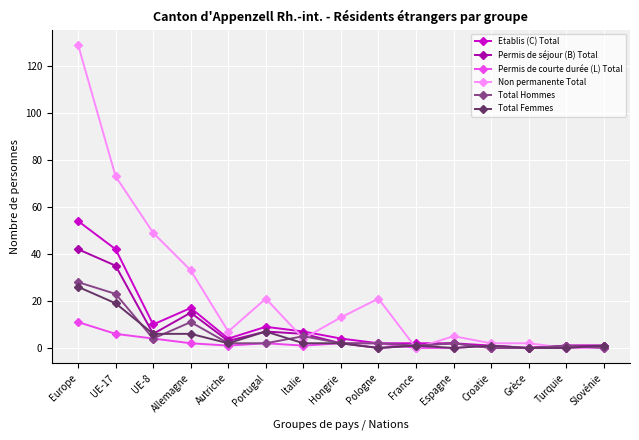

Reading left to right, what are all the values shown in this chart?

Etablis (C) Total: 54	42	10	17	4	9	7	4	2	2	2	1	0	1	1
Permis de séjour (B) Total: 42	35	6	15	3	7	6	2	0	1	2	0	0	1	1
Permis de courte durée (L) Total: 11	6	4	2	1	2	1	2	2	0	0	1	0	0	0
Non permanente Total: 129	73	49	33	7	21	4	13	21	0	5	2	2	0	0
Total Hommes: 28	23	4	11	2	2	5	2	2	1	2	0	0	1	0
Total Femmes: 26	19	6	6	2	7	2	2	0	1	0	1	0	0	1